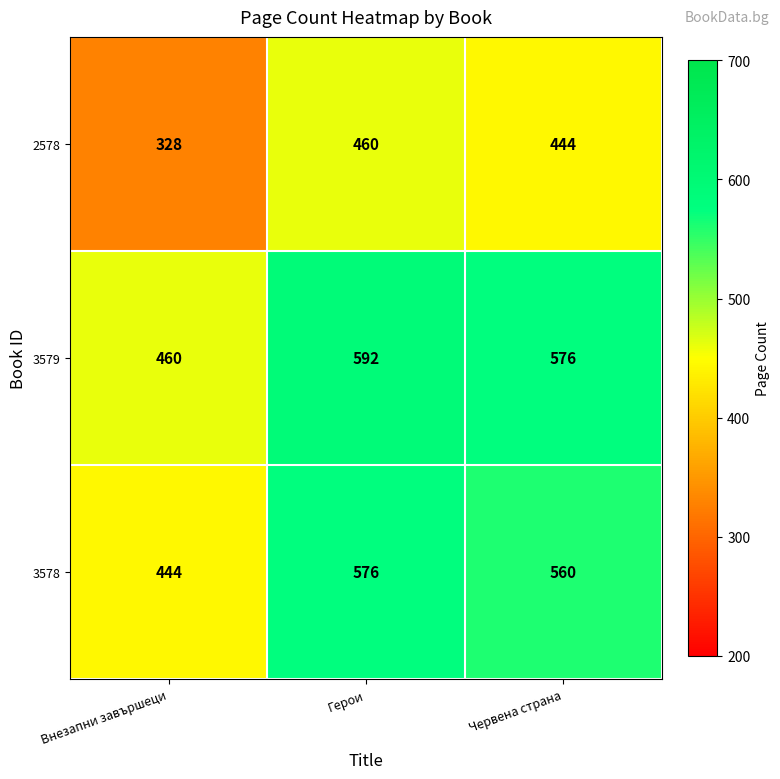

At which label is 3579 closest to 526?

Червена страна